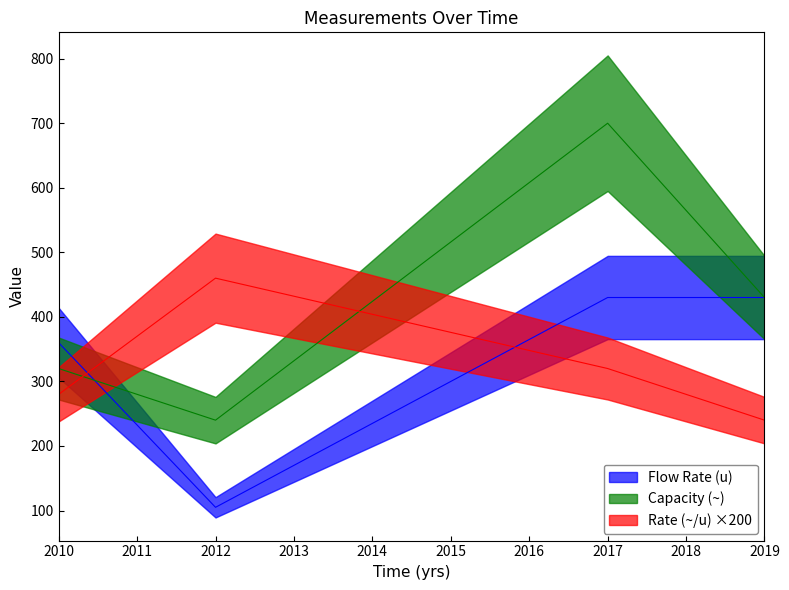

Reading right to left, what are all the values shown in this chart?

Flow Rate (u): 430.0	430.0	105.0	360.0
Capacity (~): 430.0	700.0	240.0	320.0
Rate (~/u): 240.0	320.0	460.0	280.0